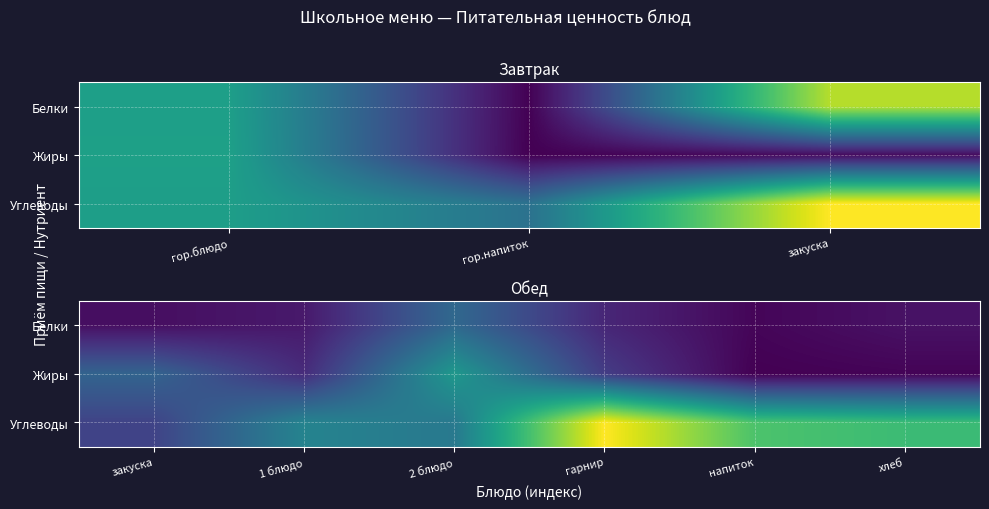

What is the sum of all Жиры values?

39.4